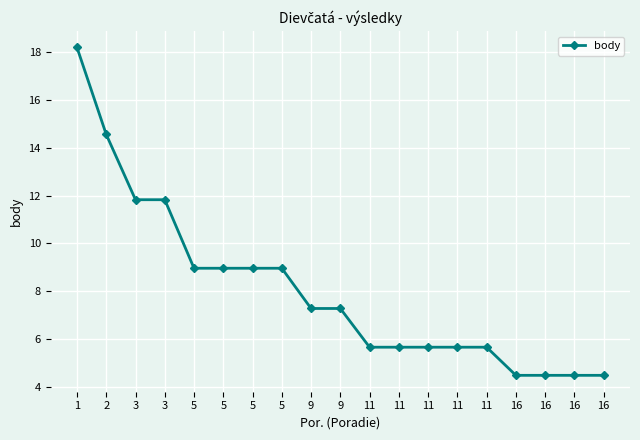

Reading right to left, extract all data points from this chart.

16=4.5	16=4.5	16=4.5	16=4.5	11=5.7	11=5.7	11=5.7	11=5.7	11=5.7	9=7.3	9=7.3	5=9.0	5=9.0	5=9.0	5=9.0	3=11.8	3=11.8	2=14.6	1=18.2